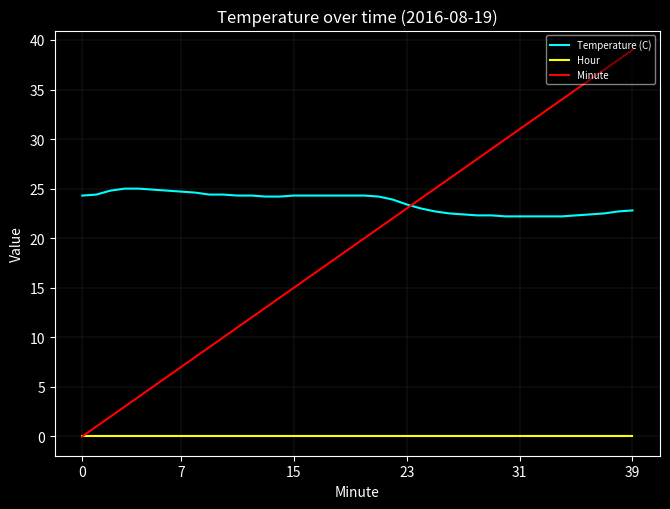

Rank the series by their average value, from lowest to highest.

Hour, Minute, Temperature (C)